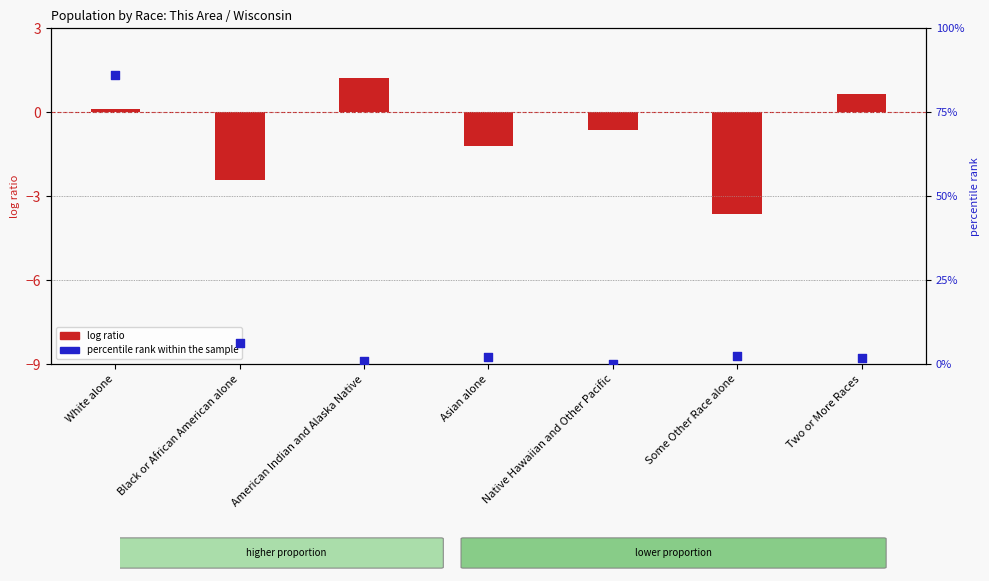

What are all the series names shown in the legend?

log ratio, percentile rank within the sample